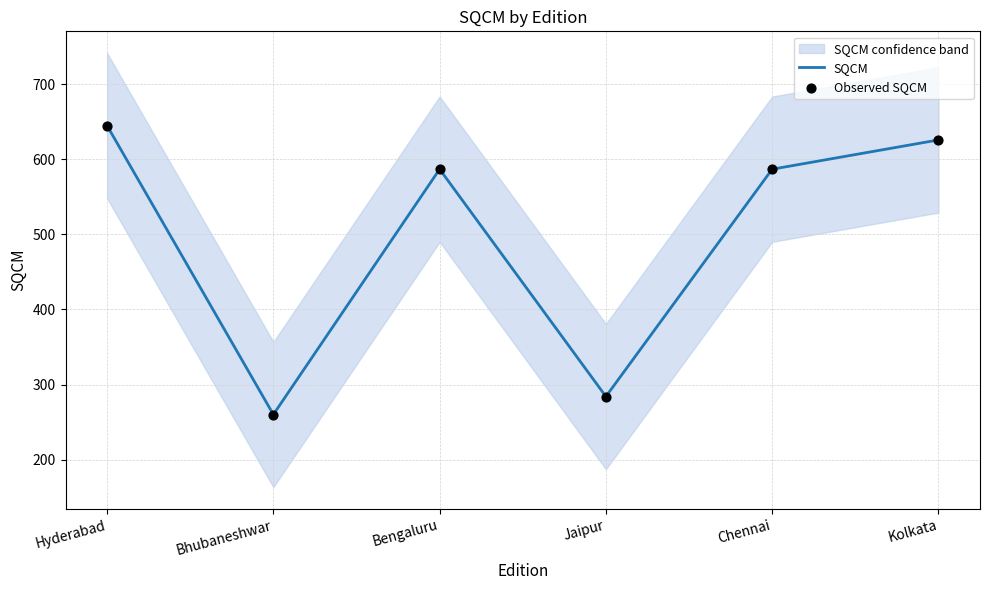

At which category is the sum across all series the highest?

Hyderabad